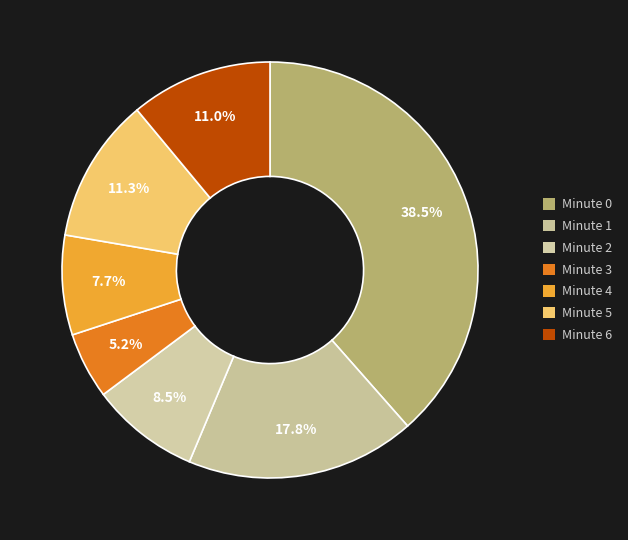

To the nearest percent, what portion does Minute 5 represent?

11%